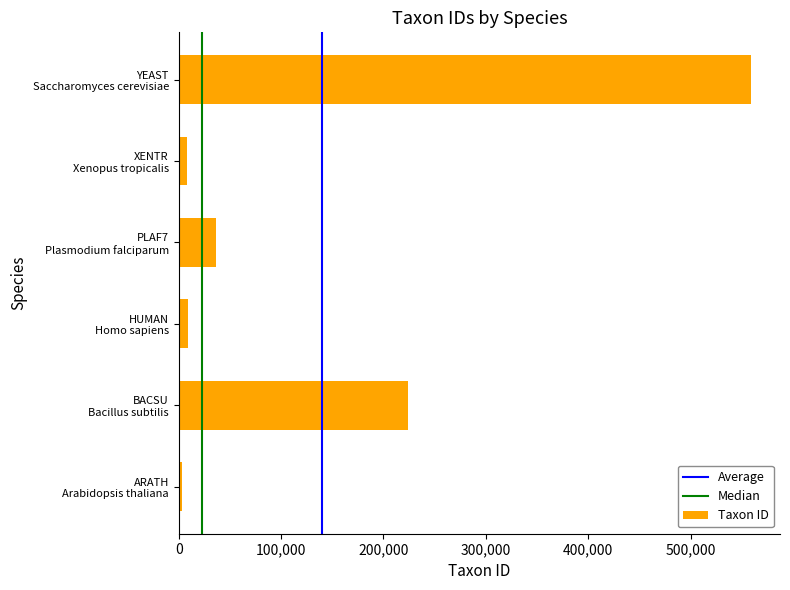

What is the difference between the second highest and second lowest values?

215944